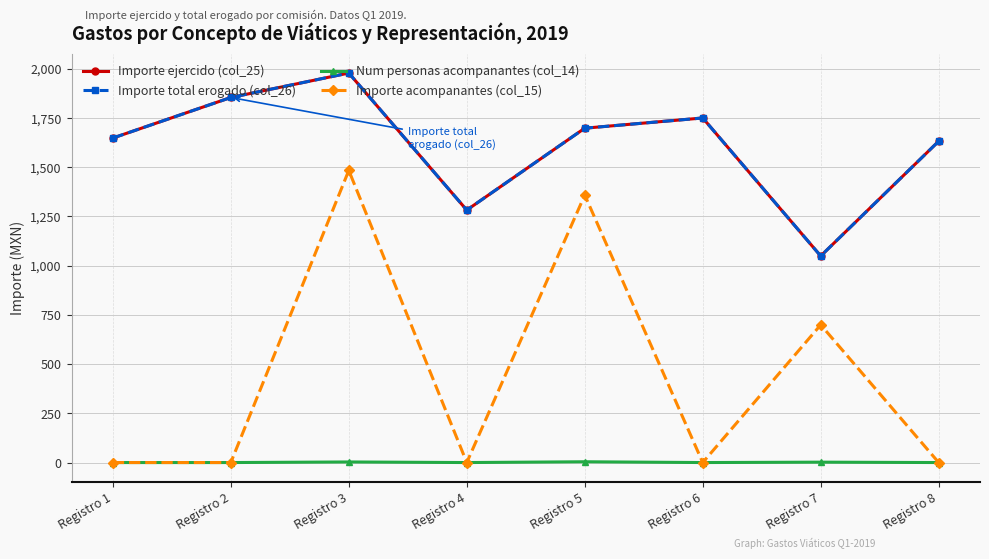

How many lines are shown in the chart?

4